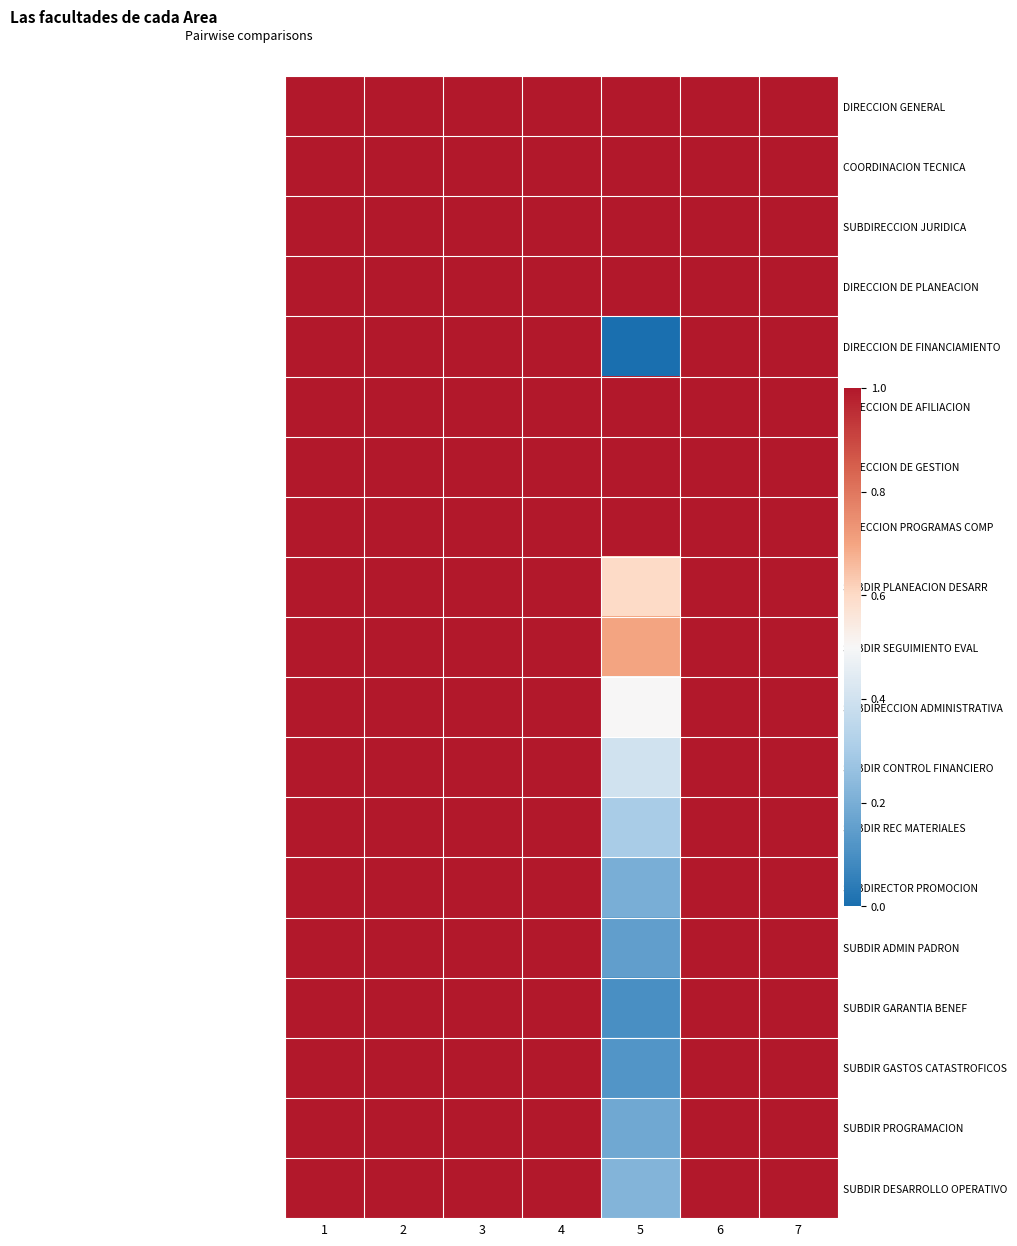

At which category is the sum across all series the highest?

1